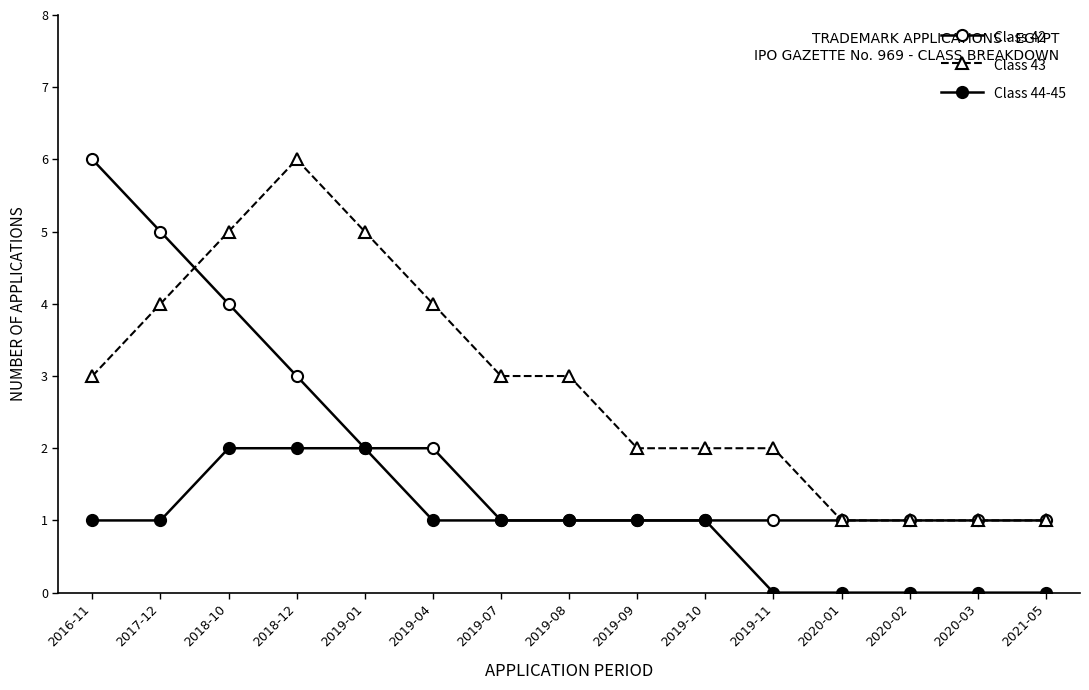

What is the total value across all series at 2017-12?

10